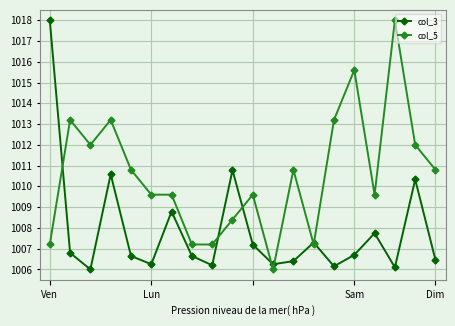

True or false: col_3 has more than 2 interior local peaks.

True